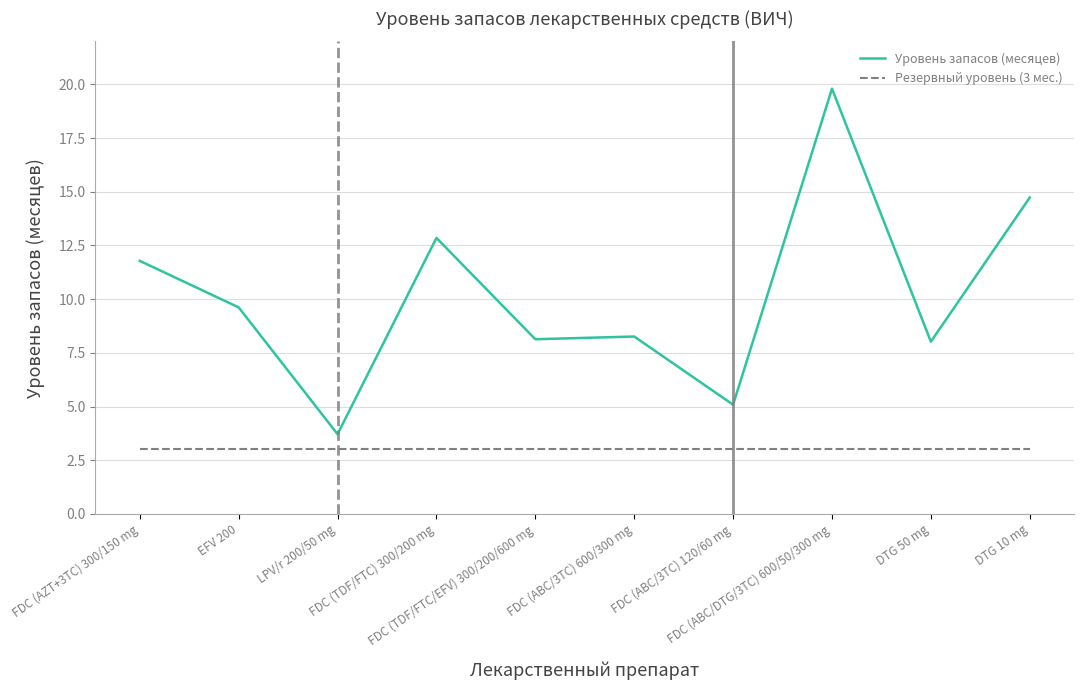

How many categories are shown in the chart?

10